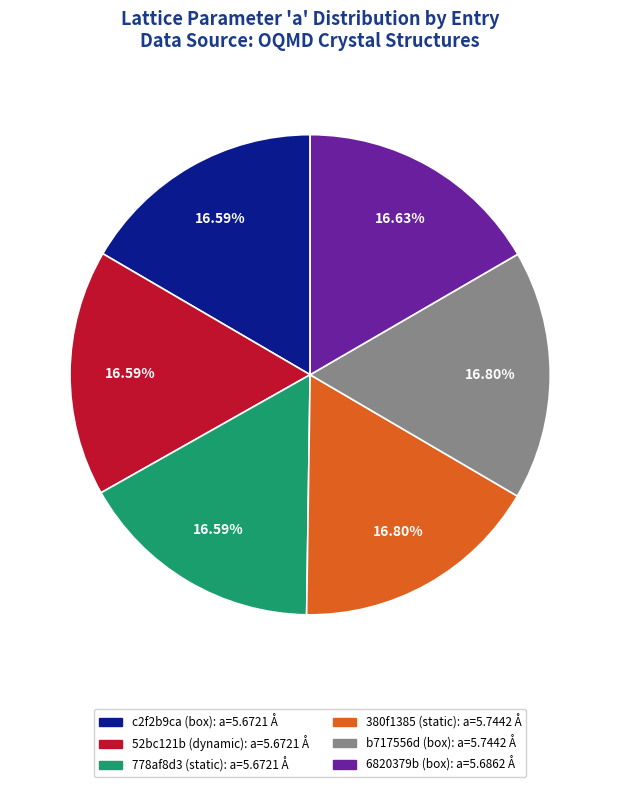

Is c2f2b9ca (box) the majority of the pie?

No